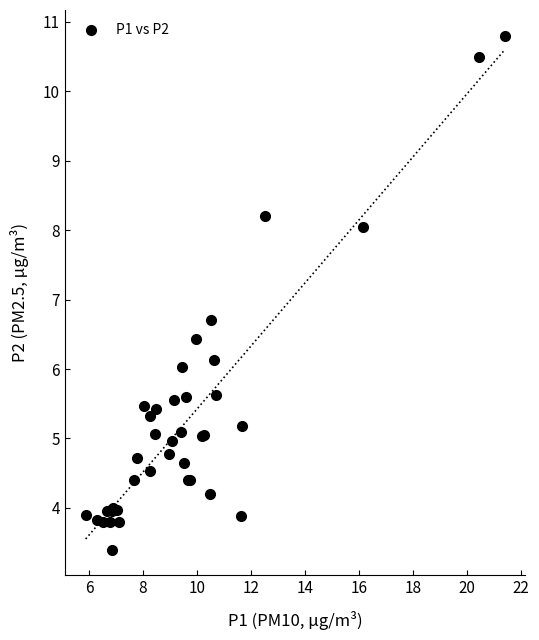

What Y value in the scatter plot is closest to 7?

6.7